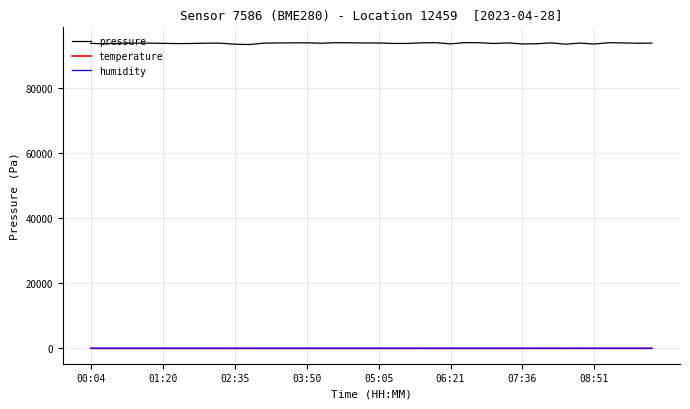

Which series has the largest total across all categories?

pressure